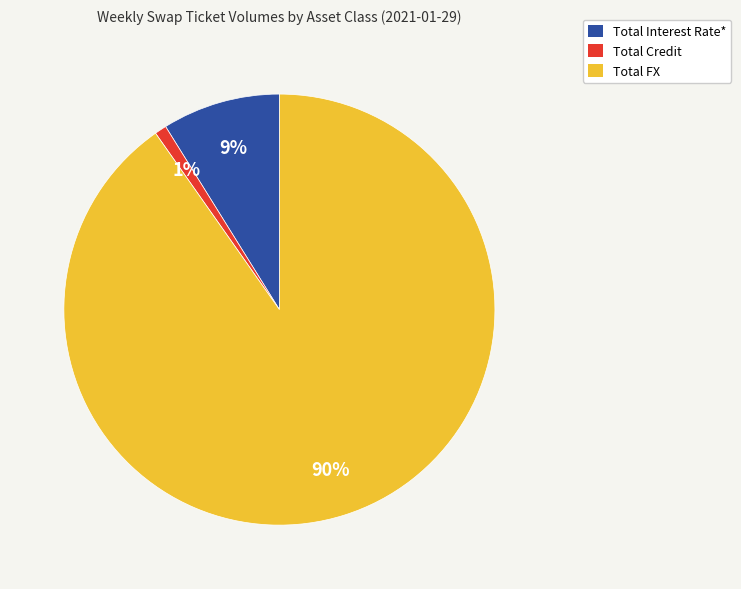

How many segments does this pie chart have?

3